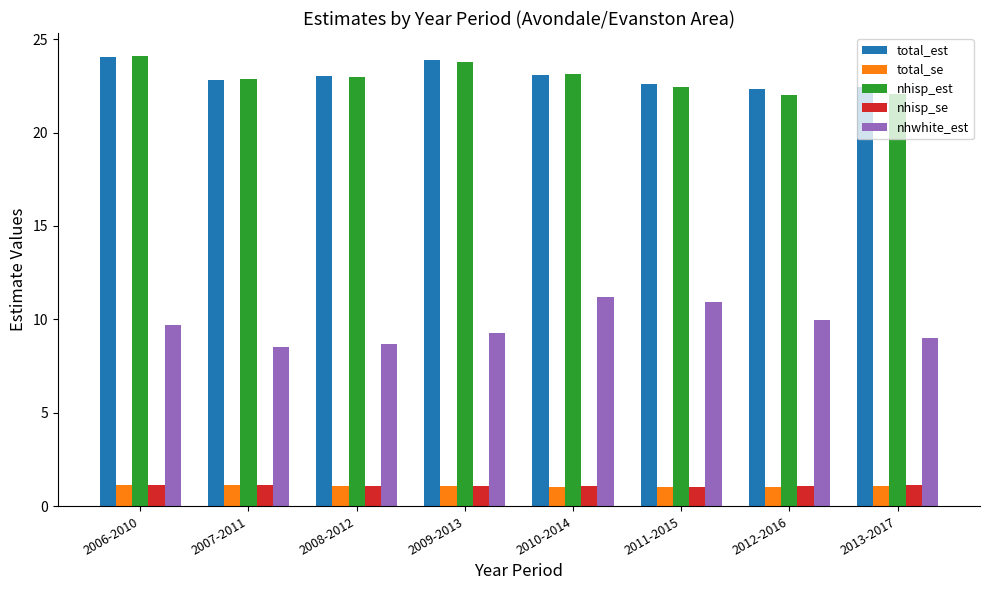

What is the difference between the nhisp_est values at 2007-2011 and 2013-2017?

0.8